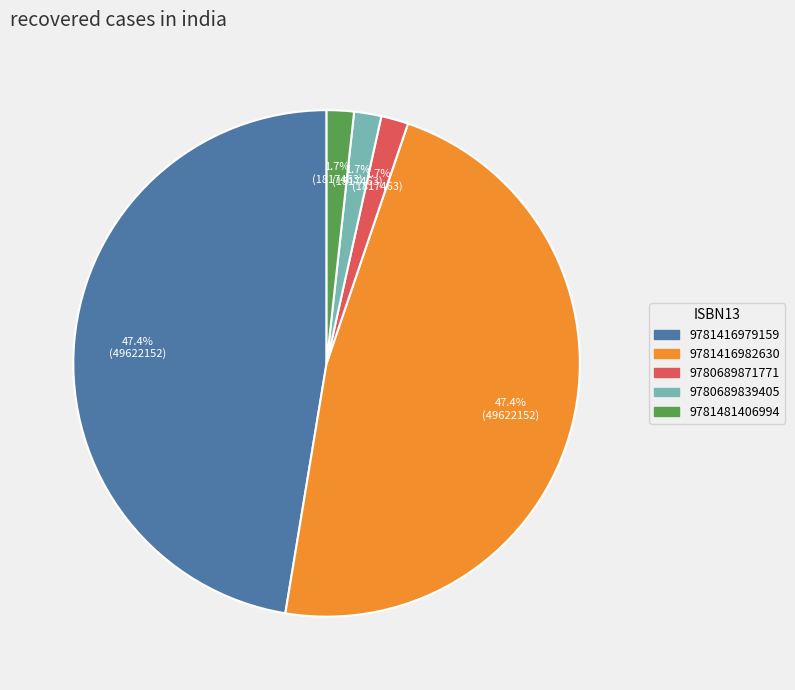

How much of the chart is everything except 9780689839405?

98.3%